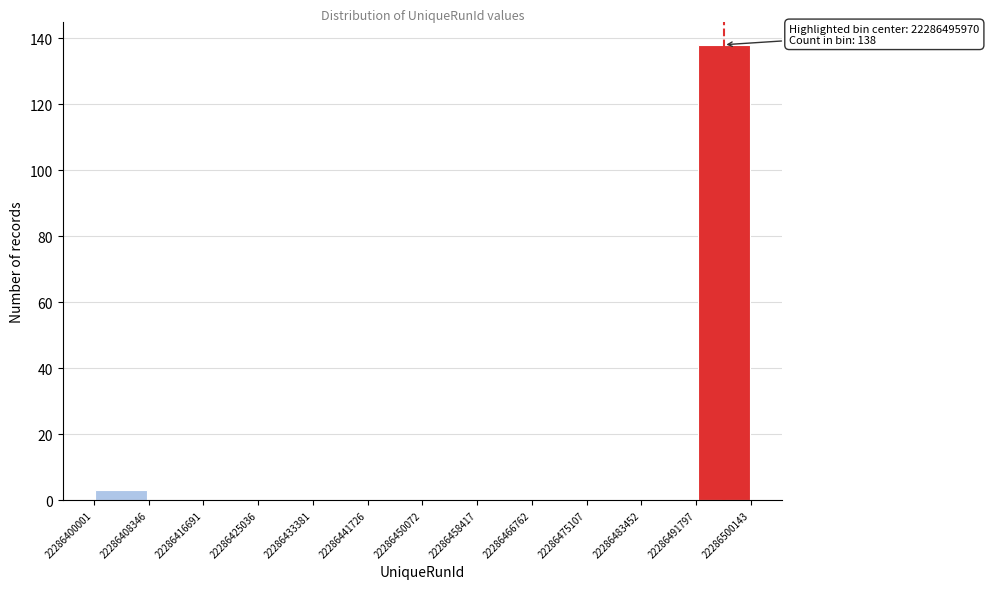

Which range on the x-axis has the tallest bar?

22286491797 to 22286500143